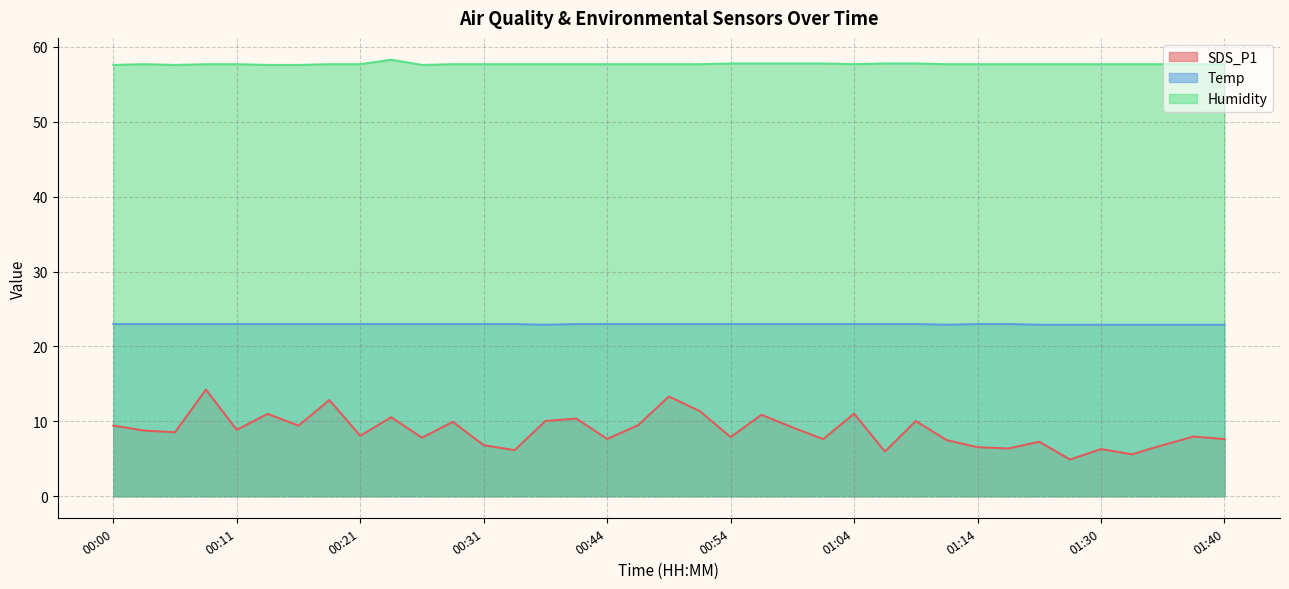

What are all the series names shown in the legend?

SDS_P1, Temp, Humidity